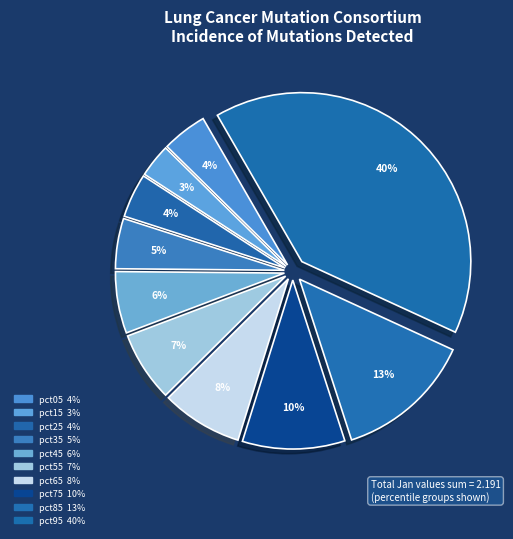

To the nearest percent, what is the difference between the pct85 and pct75 slice percentages?

3%